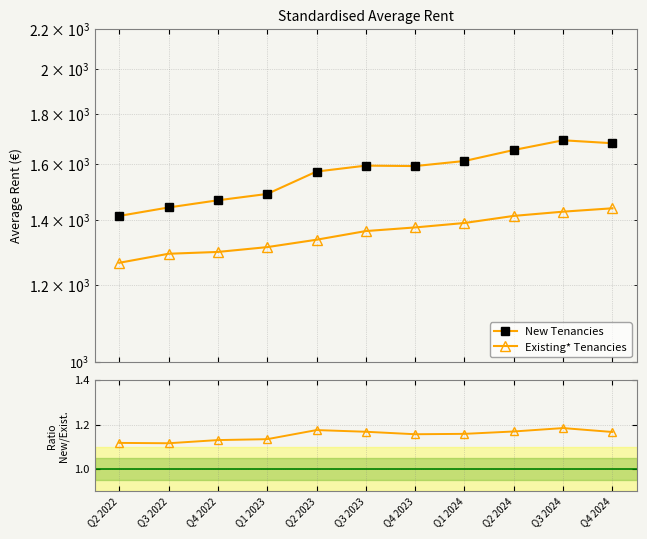

What is the sum of all New Tenancies values?

17202.7